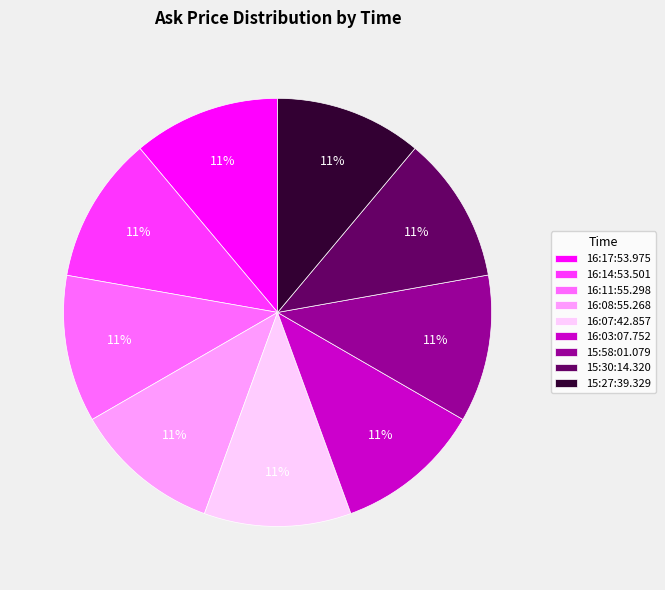

What percentage is the 15:27:39.329 slice, to the nearest percent?

11%